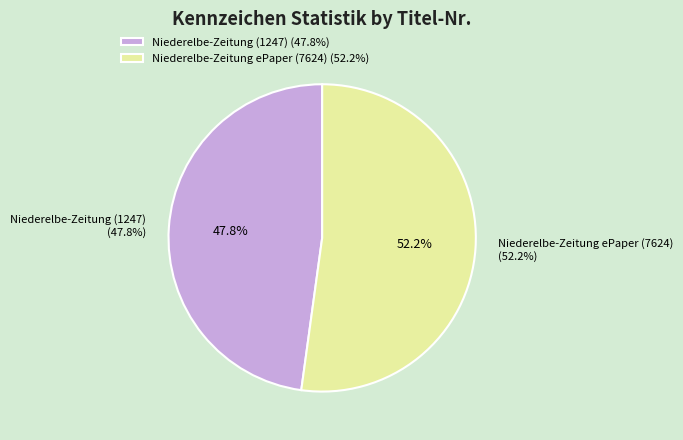

How many slices are in this pie chart?

2